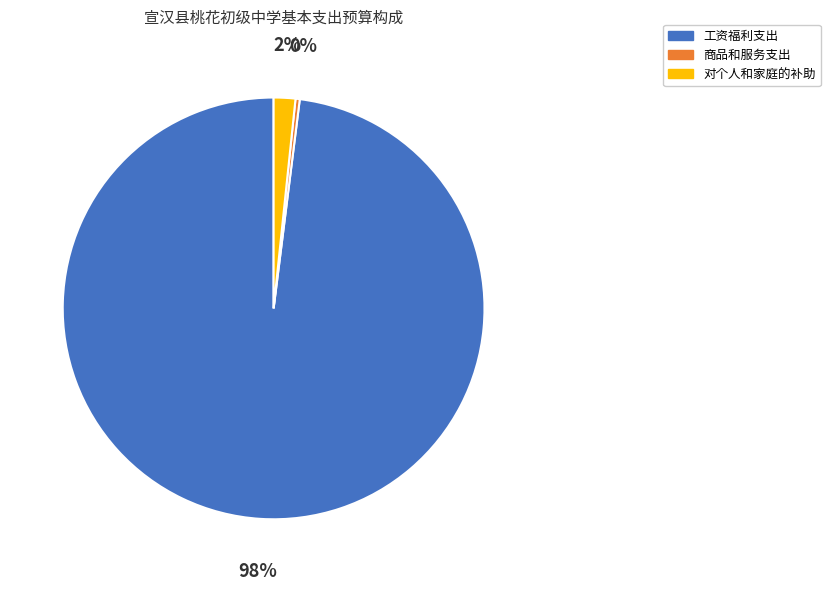

What is the ratio of the value at 工资福利支出 to the value at 商品和服务支出?

303.4